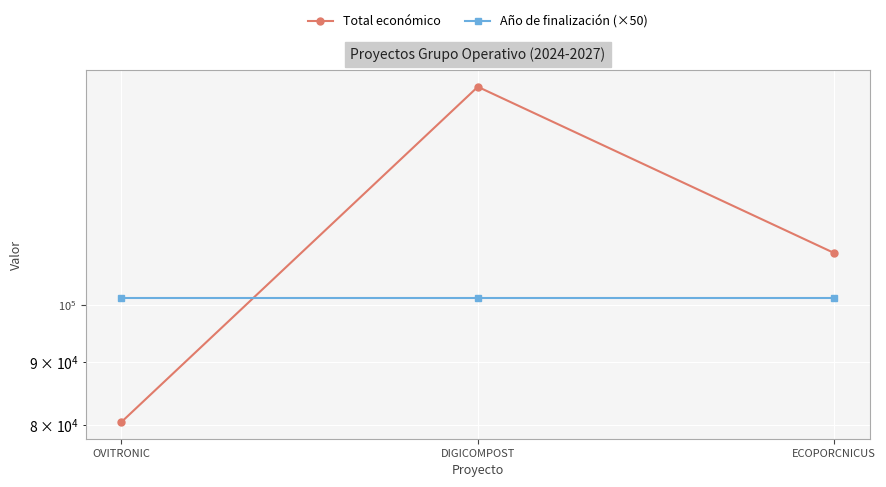

Is the value of Total económico at ECOPORCNICUS greater than the value of Año de finalización (×50) at OVITRONIC?

Yes